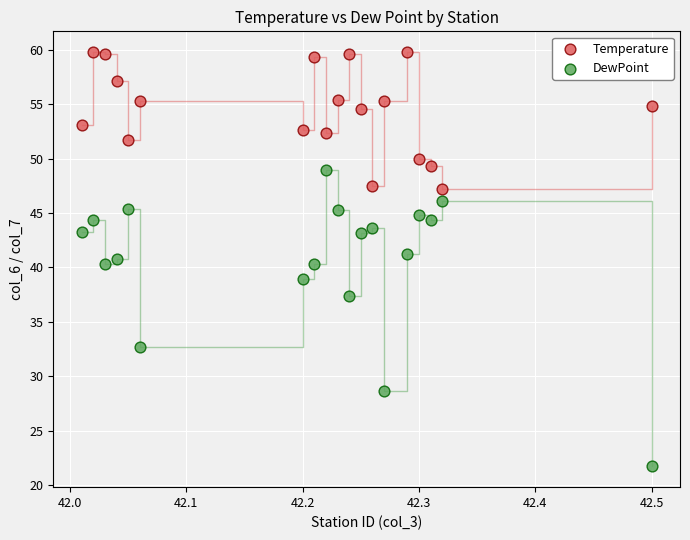

What is the X range (max minus min) for the scatter plot?

0.5